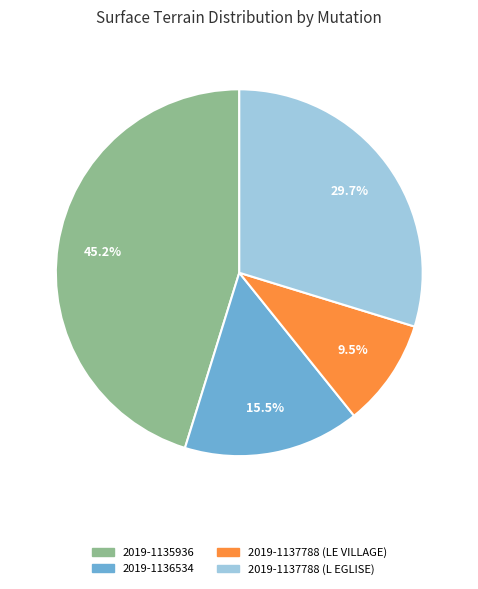

True or false: 2019-1137788 (L EGLISE) accounts for 39% of the total.

False